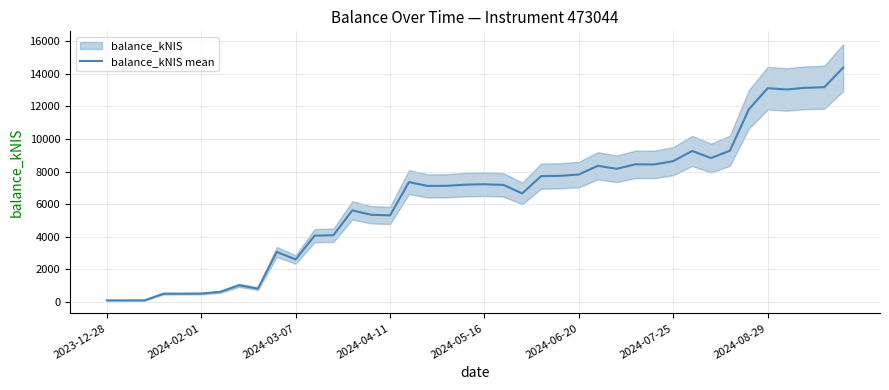

How many interior local valleys (lower than both neighbors) does the data have?

10